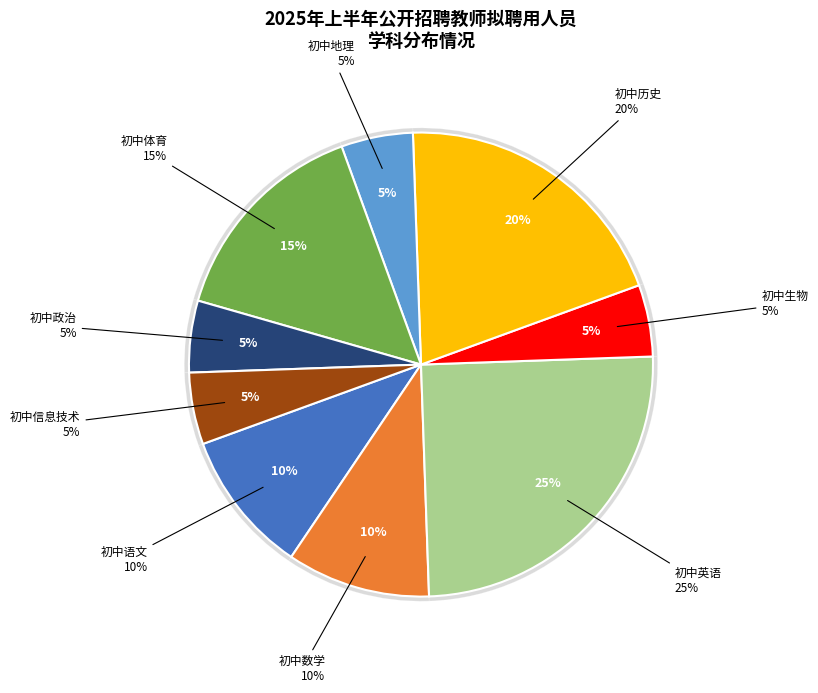

What percentage is the 初中政治 slice, to the nearest percent?

5%